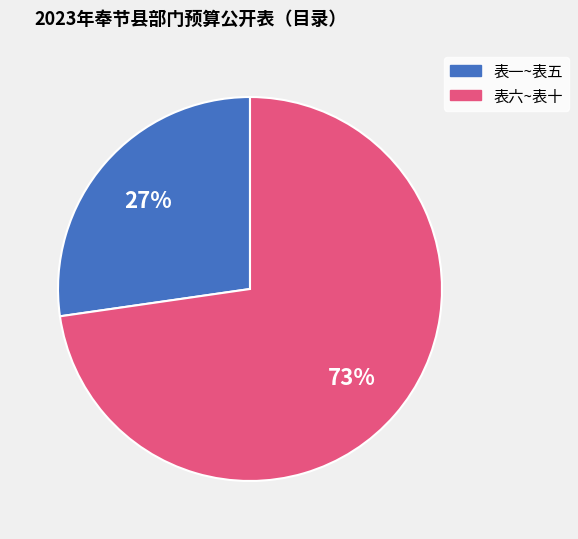

To the nearest percent, what is the average slice percentage?

50%